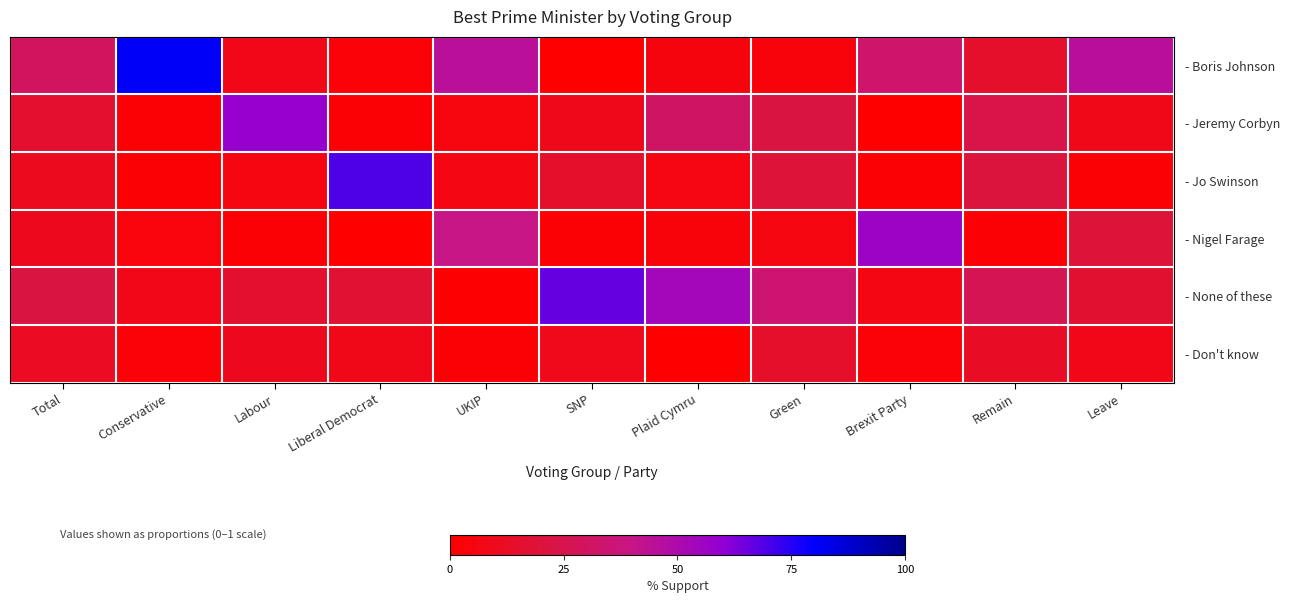

Reading right to left, extract all data points from this chart.

- Boris Johnson: Leave=0.5	Remain=0.1	Brexit Party=0.3	Green=0.0	Plaid Cymru=0.0	SNP=0.0	UKIP=0.4	Liberal Democrat=0.0	Labour=0.1	Conservative=0.8	Total=0.3
- Jeremy Corbyn: Leave=0.1	Remain=0.2	Brexit Party=0.0	Green=0.2	Plaid Cymru=0.3	SNP=0.1	UKIP=0.1	Liberal Democrat=0.0	Labour=0.6	Conservative=0.0	Total=0.2
- Jo Swinson: Leave=0.0	Remain=0.2	Brexit Party=0.0	Green=0.2	Plaid Cymru=0.1	SNP=0.1	UKIP=0.1	Liberal Democrat=0.7	Labour=0.1	Conservative=0.0	Total=0.1
- Nigel Farage: Leave=0.2	Remain=0.0	Brexit Party=0.6	Green=0.1	Plaid Cymru=0.0	SNP=0.0	UKIP=0.4	Liberal Democrat=0.0	Labour=0.0	Conservative=0.0	Total=0.1
- None of these: Leave=0.2	Remain=0.3	Brexit Party=0.1	Green=0.3	Plaid Cymru=0.5	SNP=0.7	UKIP=0.0	Liberal Democrat=0.2	Labour=0.2	Conservative=0.1	Total=0.2
- Don't know: Leave=0.1	Remain=0.1	Brexit Party=0.0	Green=0.1	Plaid Cymru=0.0	SNP=0.1	UKIP=0.0	Liberal Democrat=0.1	Labour=0.1	Conservative=0.0	Total=0.1